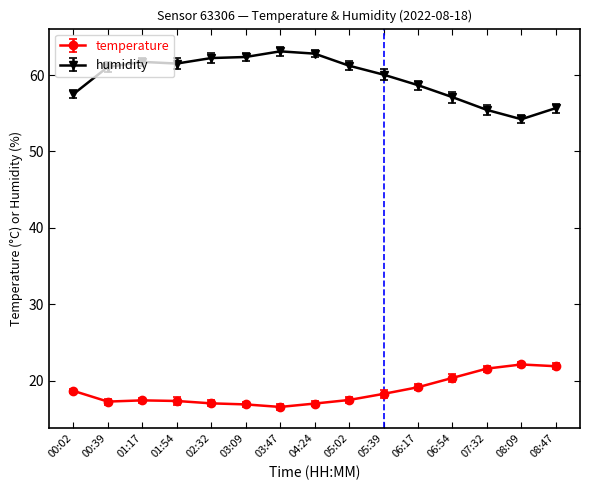

True or false: humidity has a value of 23.6 at 03:09.

False